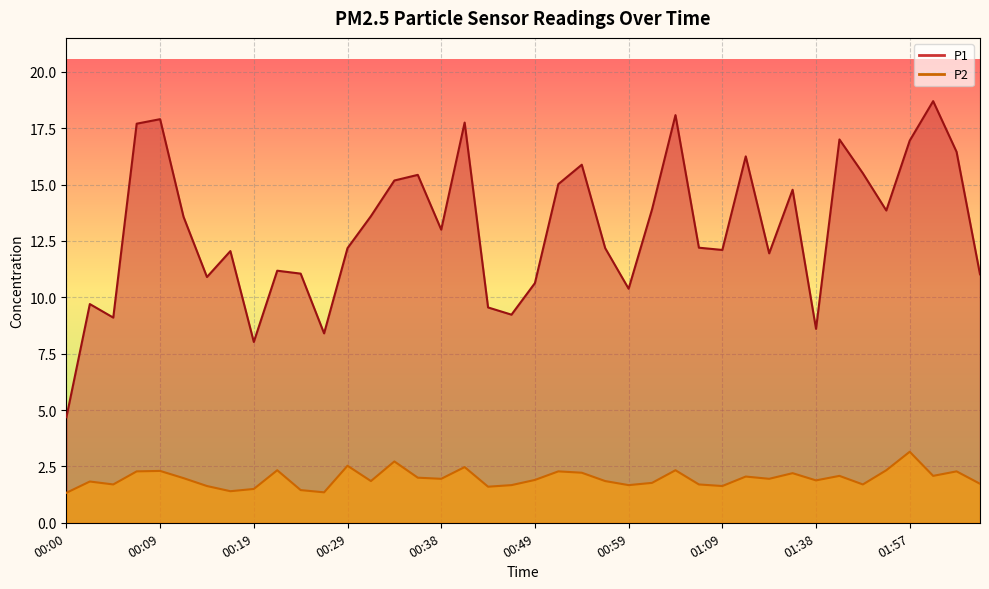

What is the minimum value shown in the chart?

1.3